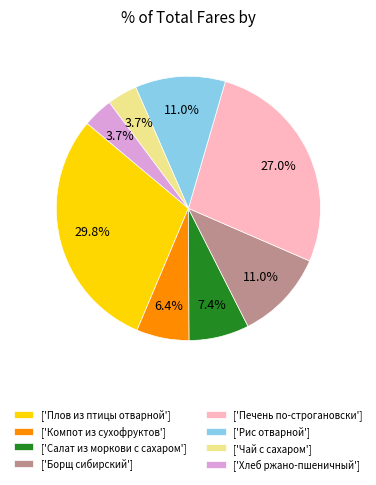

Is ['Чай с сахаром'] the majority of the pie?

No